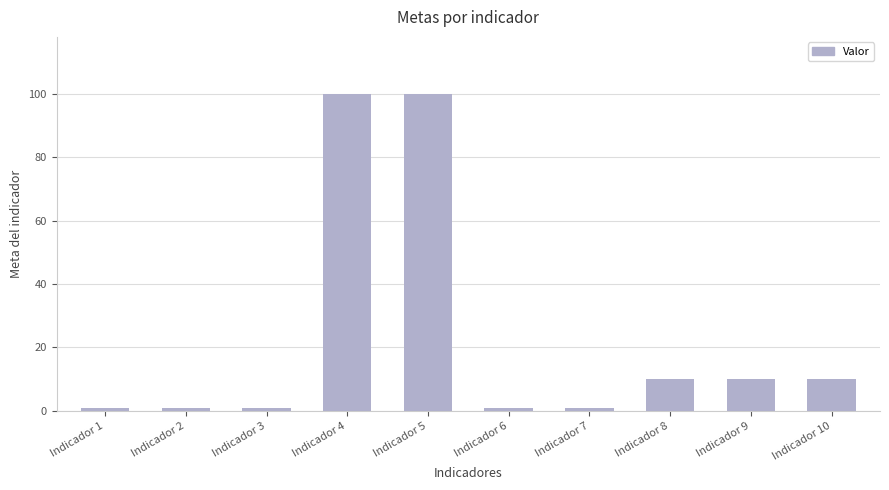

What is the value of the 3rd bar from the left?

1